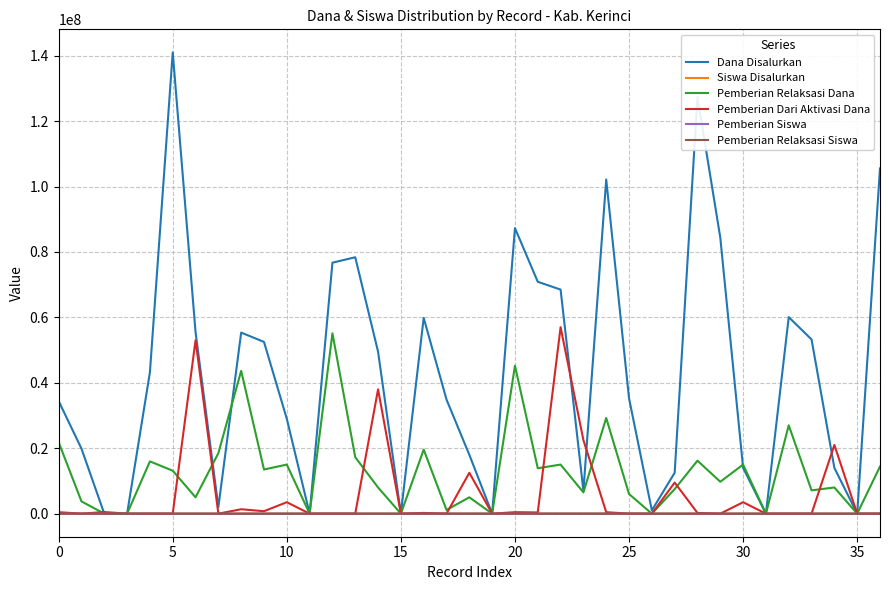

True or false: Siswa Disalurkan has more than 0 interior local peaks.

True